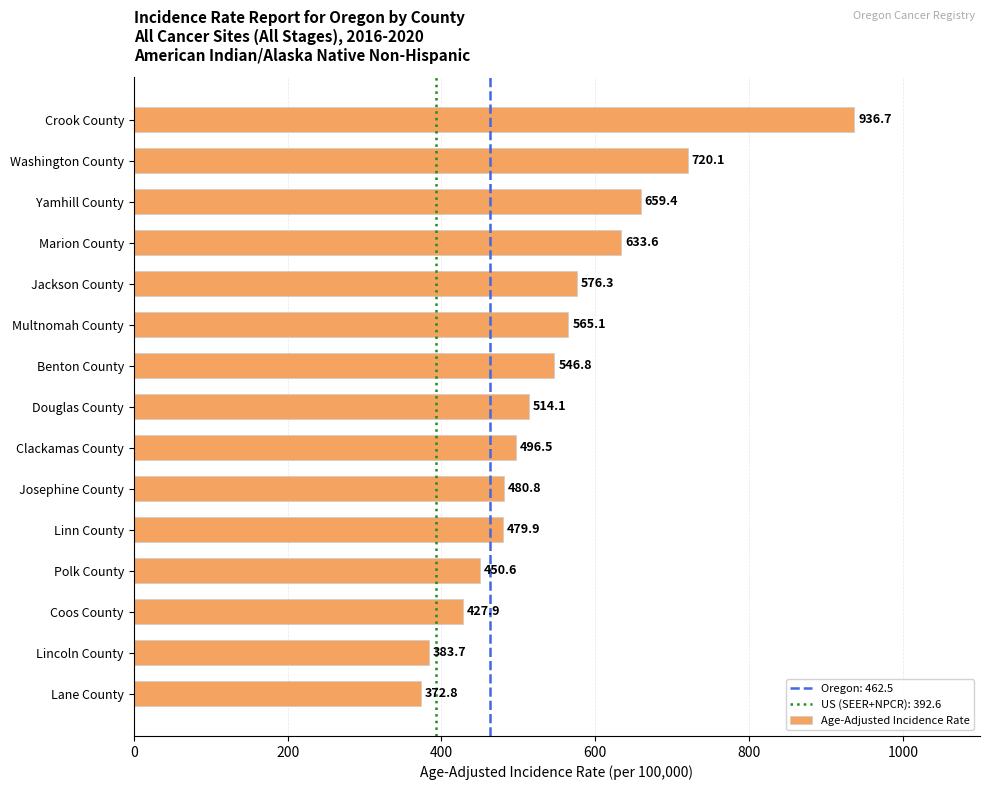

What is the smallest value displayed?

372.8